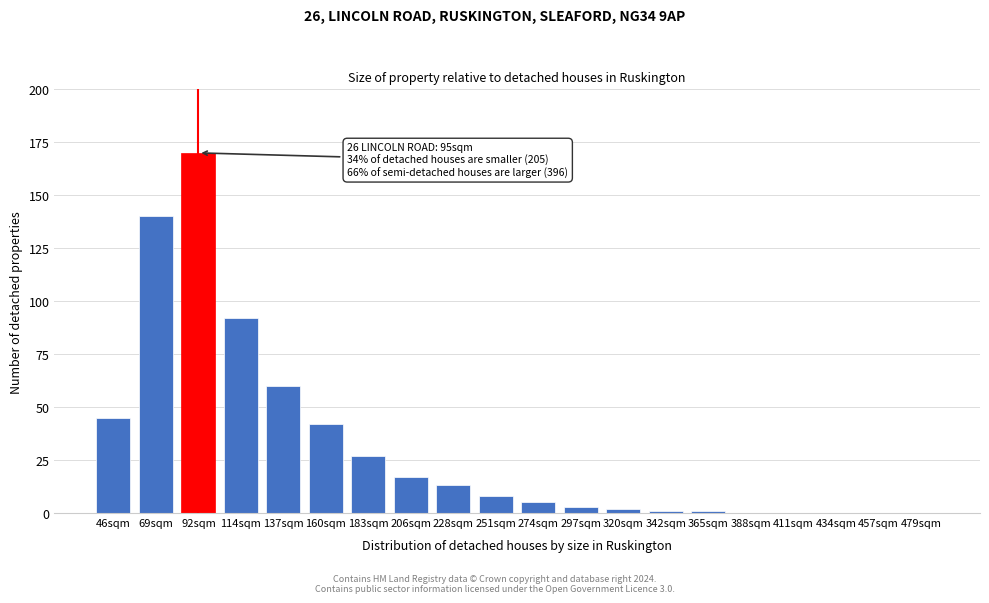

Reading left to right, list all the values displayed in this chart.

46sqm=45	69sqm=140	92sqm=170	114sqm=92	137sqm=60	160sqm=42	183sqm=27	206sqm=17	228sqm=13	251sqm=8	274sqm=5	297sqm=3	320sqm=2	342sqm=1	365sqm=1	388sqm=0	411sqm=0	434sqm=0	457sqm=0	479sqm=0